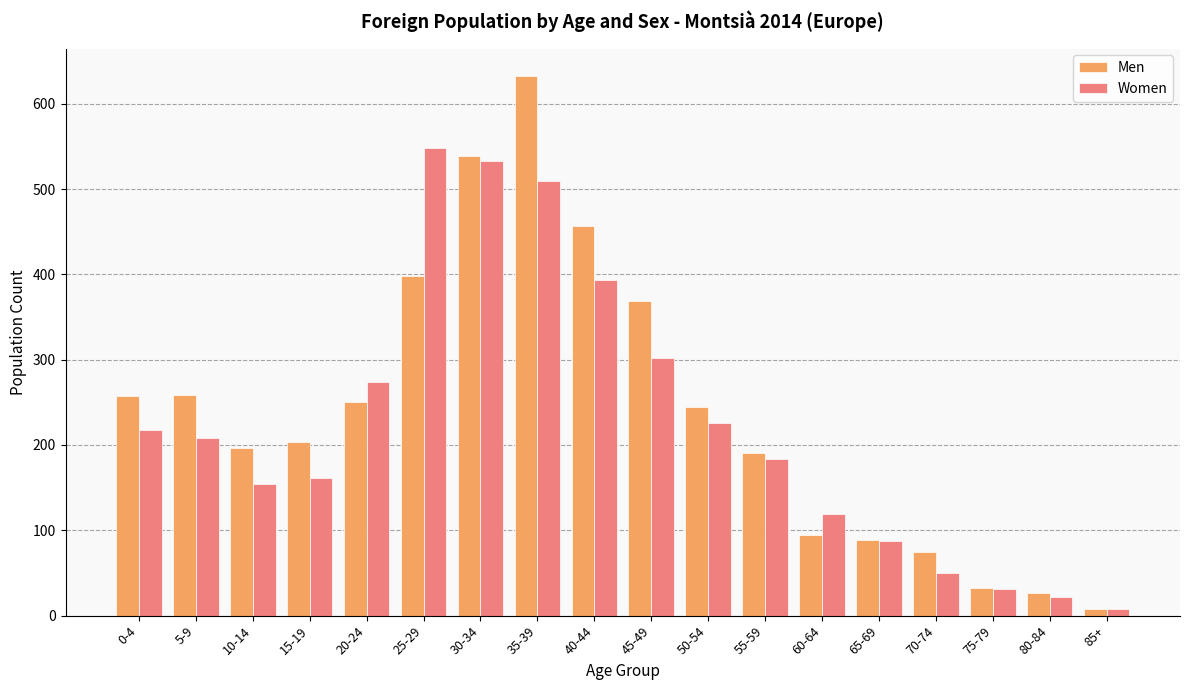

Which series has the widest spread of values?

Men